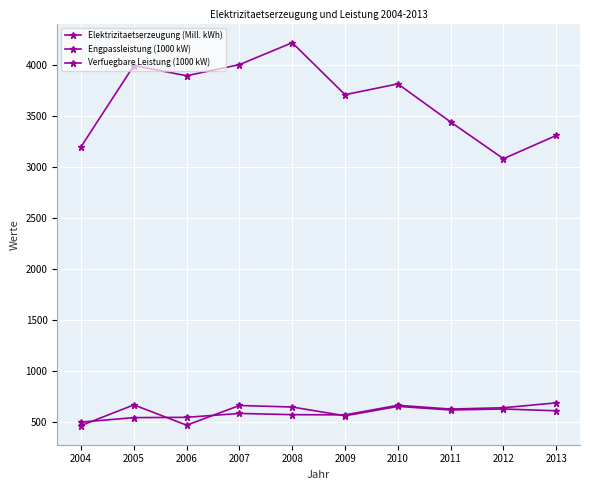

Does the chart have visible grid lines?

Yes